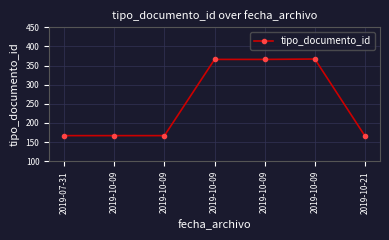

How many categories are shown in the chart?

7